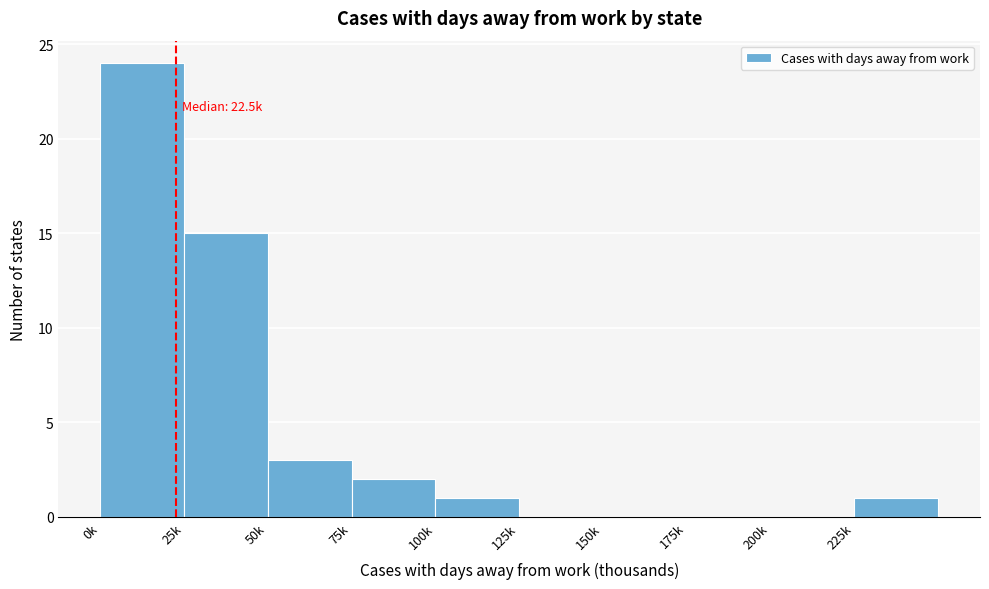

Reading right to left, list all the values displayed in this chart.

225k=1	200k=0	175k=0	150k=0	125k=0	100k=1	75k=2	50k=3	25k=15	0k=24